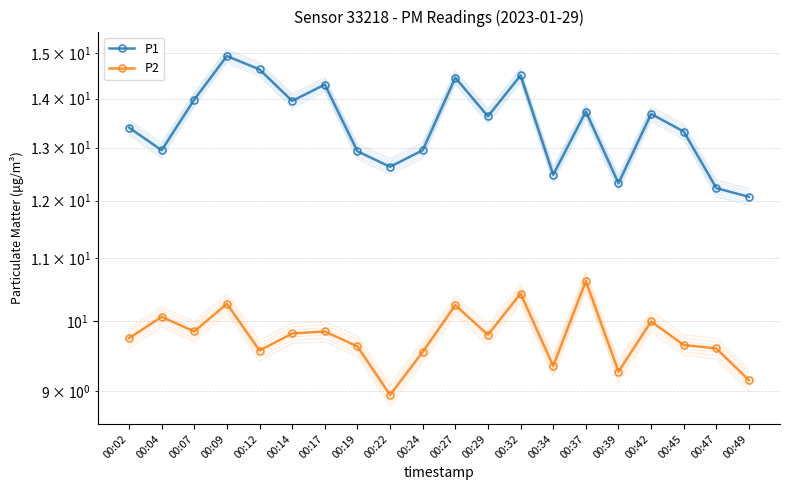

What is the minimum value for P1?

12.1